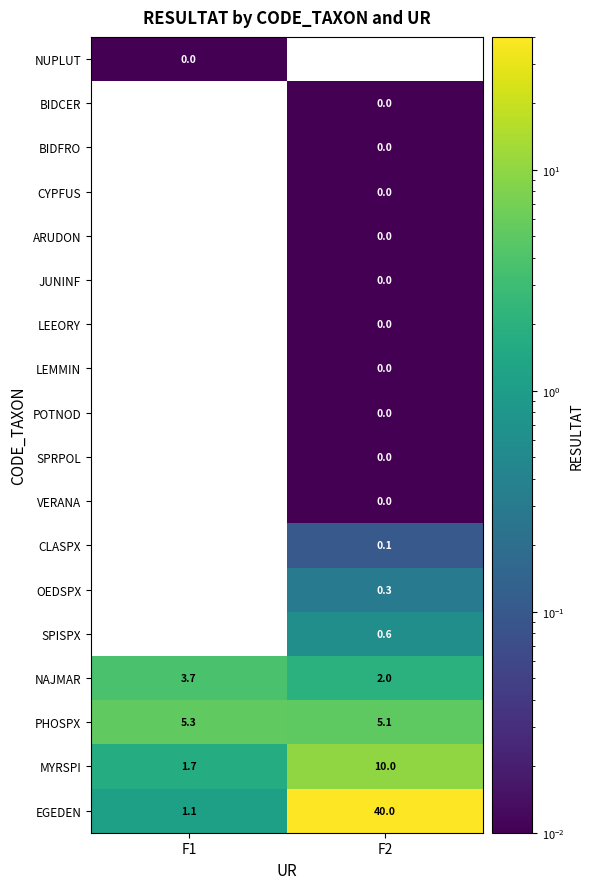

Between F1 and F2, which is larger?

F2